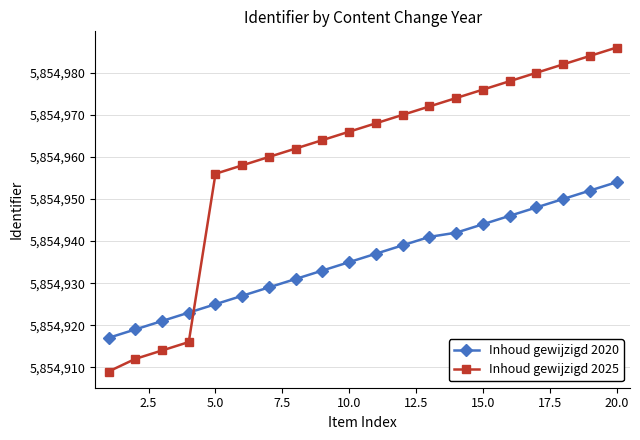

What is the maximum value shown in the chart?

5854986